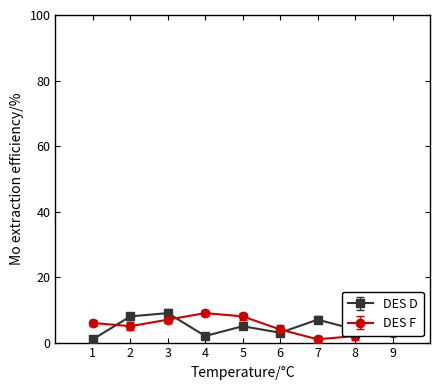

How many series are shown in this chart?

2